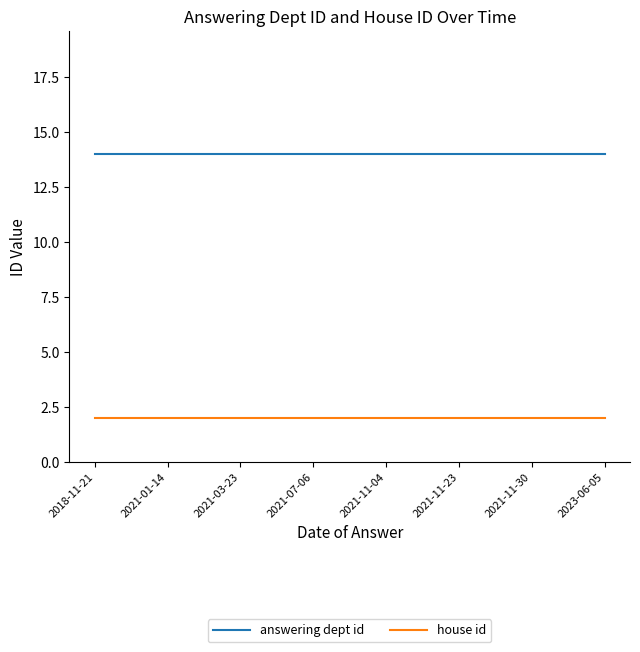

Is the value of house id at 2023-06-05 greater than the value of answering dept id at 2018-11-21?

No